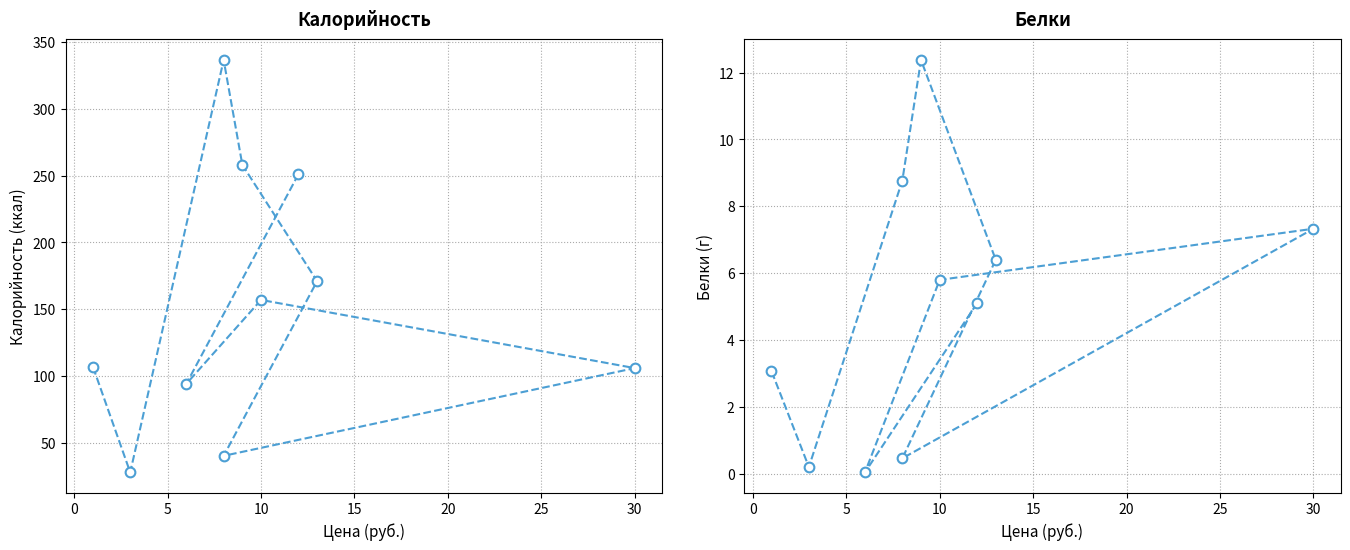

How many distinct data groups are displayed?

2